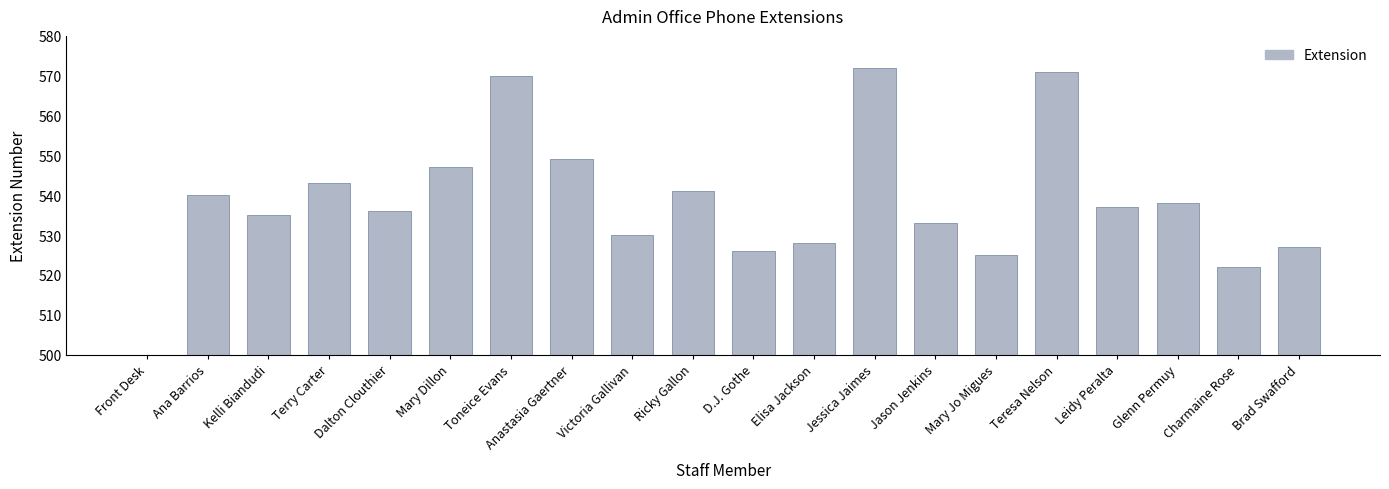

What is the label of the 3rd bar from the right?

Glenn Permuy